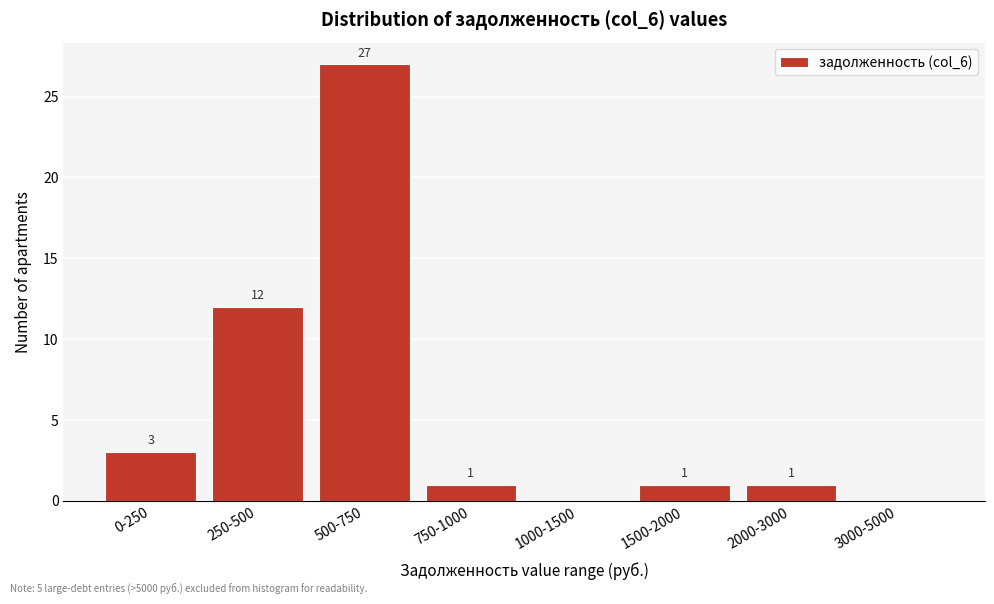

Reading right to left, what are all the values shown in this chart?

3000-5000=0	2000-3000=1	1500-2000=1	1000-1500=0	750-1000=1	500-750=27	250-500=12	0-250=3